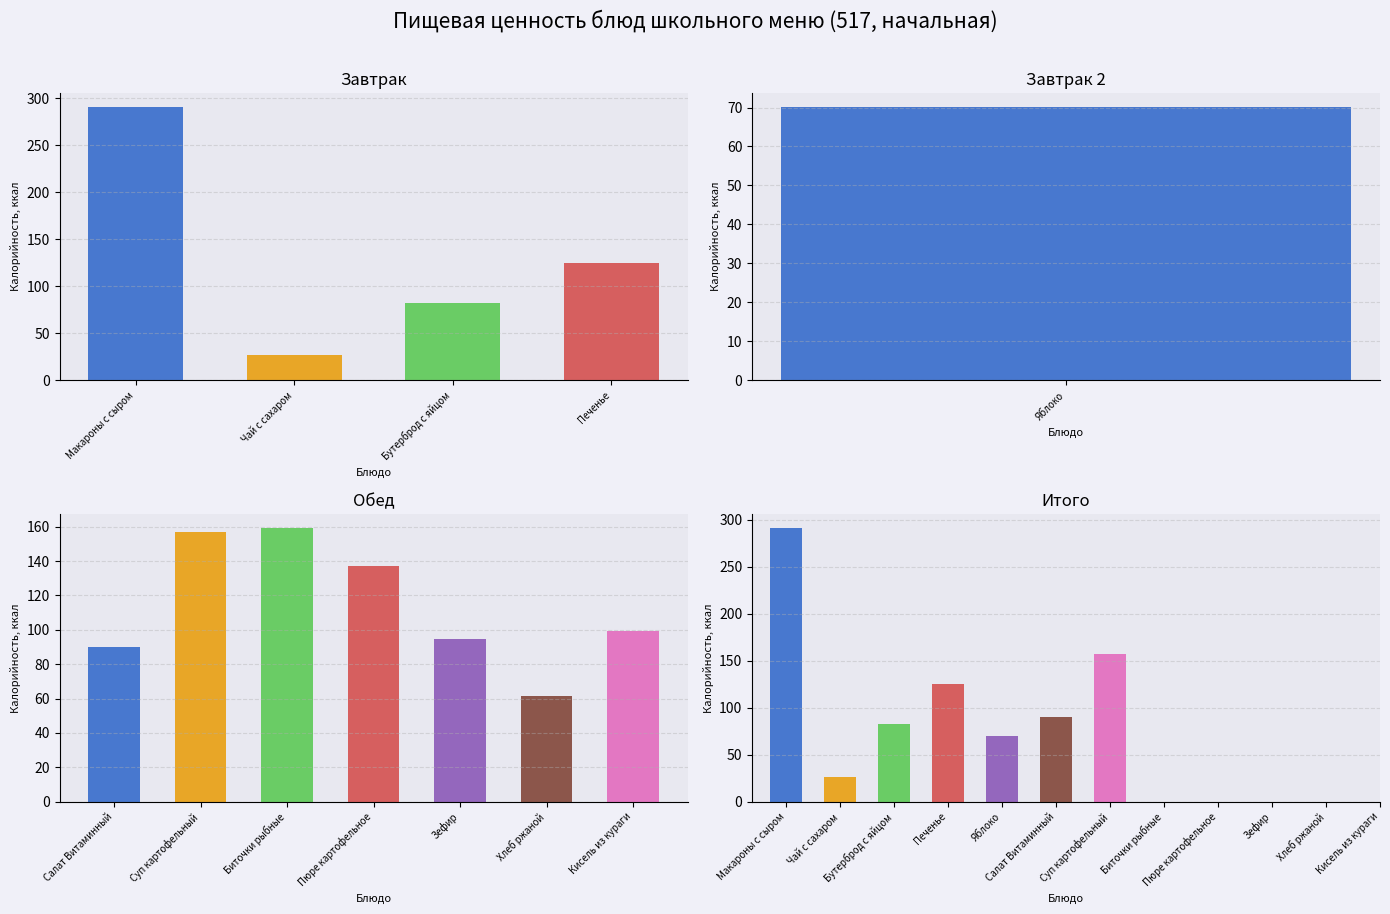

What is the label of the 1st bar from the right?

Кисель из кураги